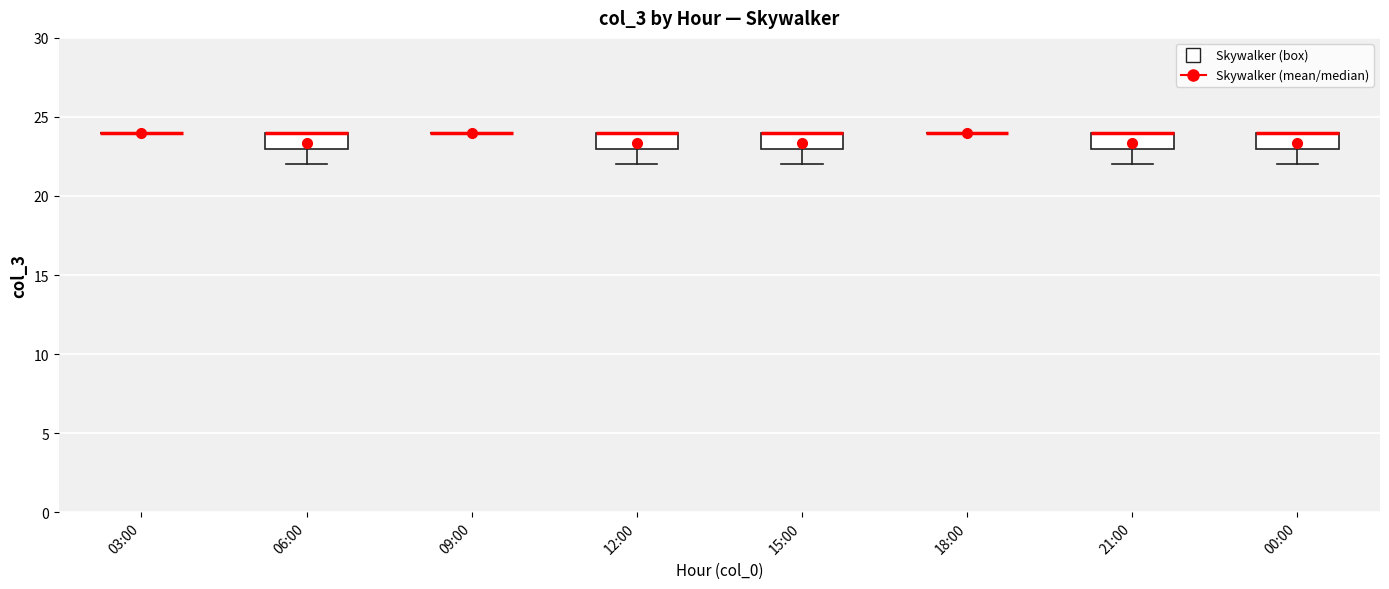

Reading left to right, transcribe this box plot: for each box, give where its median line is, the range the box spans, and where its two whiskers end, as read against the y-axis. The values are not printed on the chart, so give them approximately, as read against the axis.

03:00: box collapsed to a line at 24, whiskers 24 to 24
06:00: median 24 (drawn on the box's upper edge), box 23 to 24, whiskers 22 to 24
09:00: box collapsed to a line at 24, whiskers 24 to 24
12:00: median 24 (drawn on the box's upper edge), box 23 to 24, whiskers 22 to 24
15:00: median 24 (drawn on the box's upper edge), box 23 to 24, whiskers 22 to 24
18:00: box collapsed to a line at 24, whiskers 24 to 24
21:00: median 24 (drawn on the box's upper edge), box 23 to 24, whiskers 22 to 24
00:00: median 24 (drawn on the box's upper edge), box 23 to 24, whiskers 22 to 24